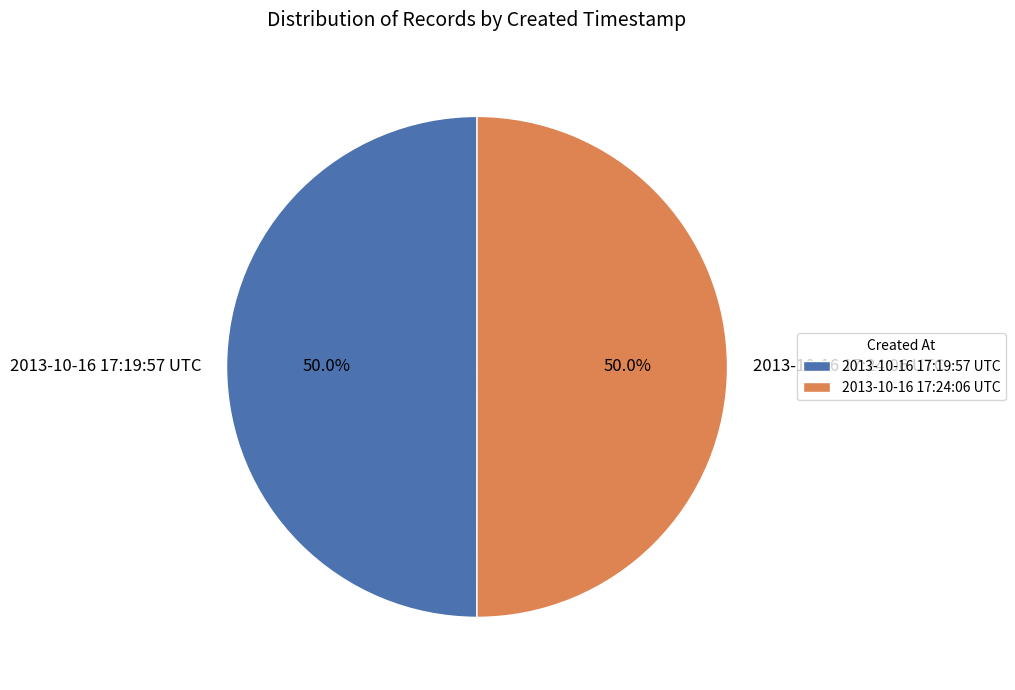

Combined, do 2013-10-16 17:24:06 UTC and 2013-10-16 17:19:57 UTC account for over 50%?

Yes